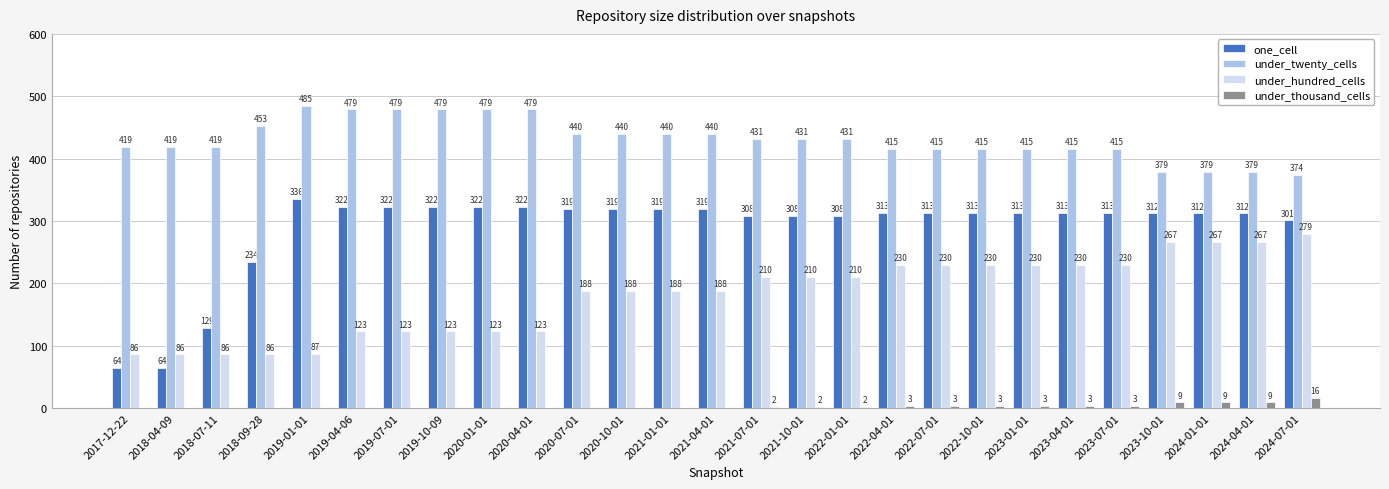

Where is one_cell nearest to the value 200?

2018-09-28